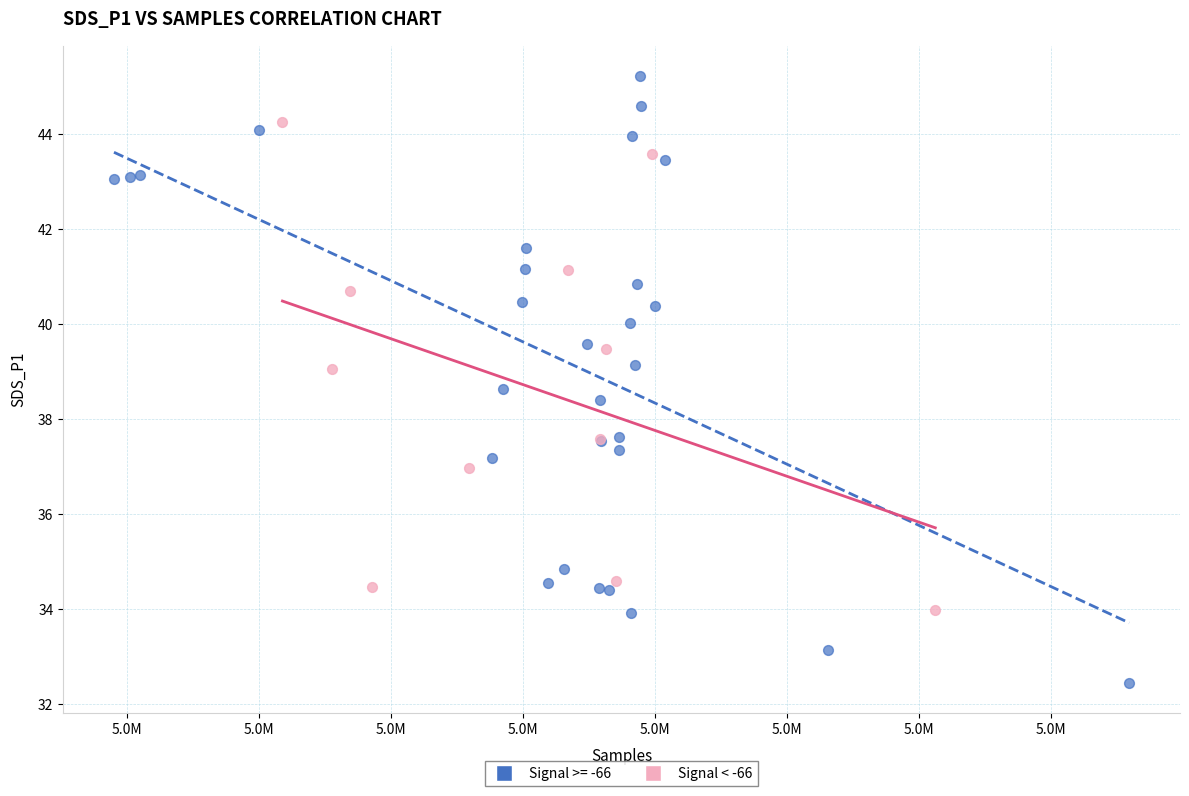

Which series contains the highest Y value?

Signal >= -66